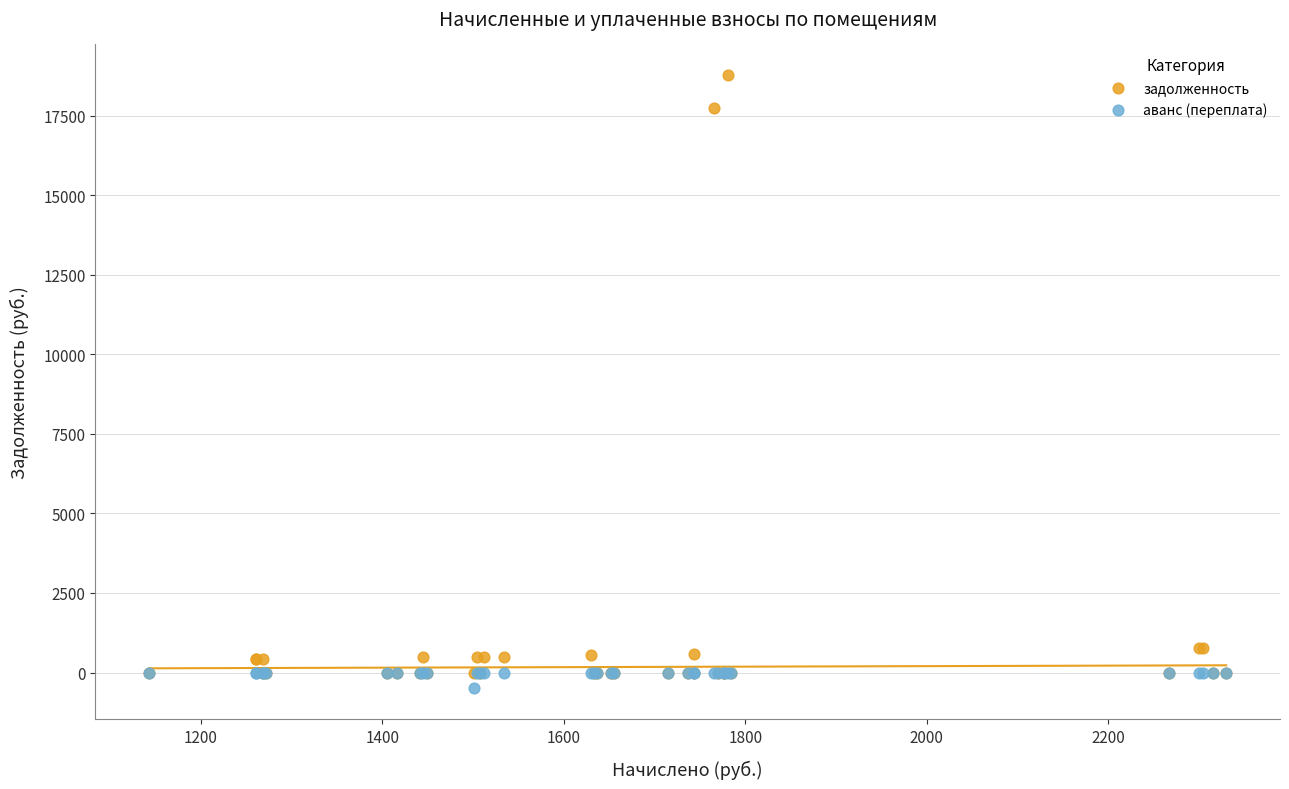

Which series contains the highest Y value?

задолженность